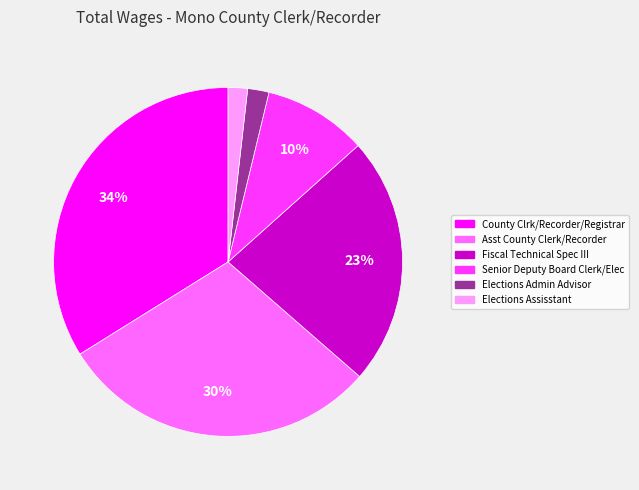

What percentage is the Elections Assisstant slice, to the nearest percent?

2%